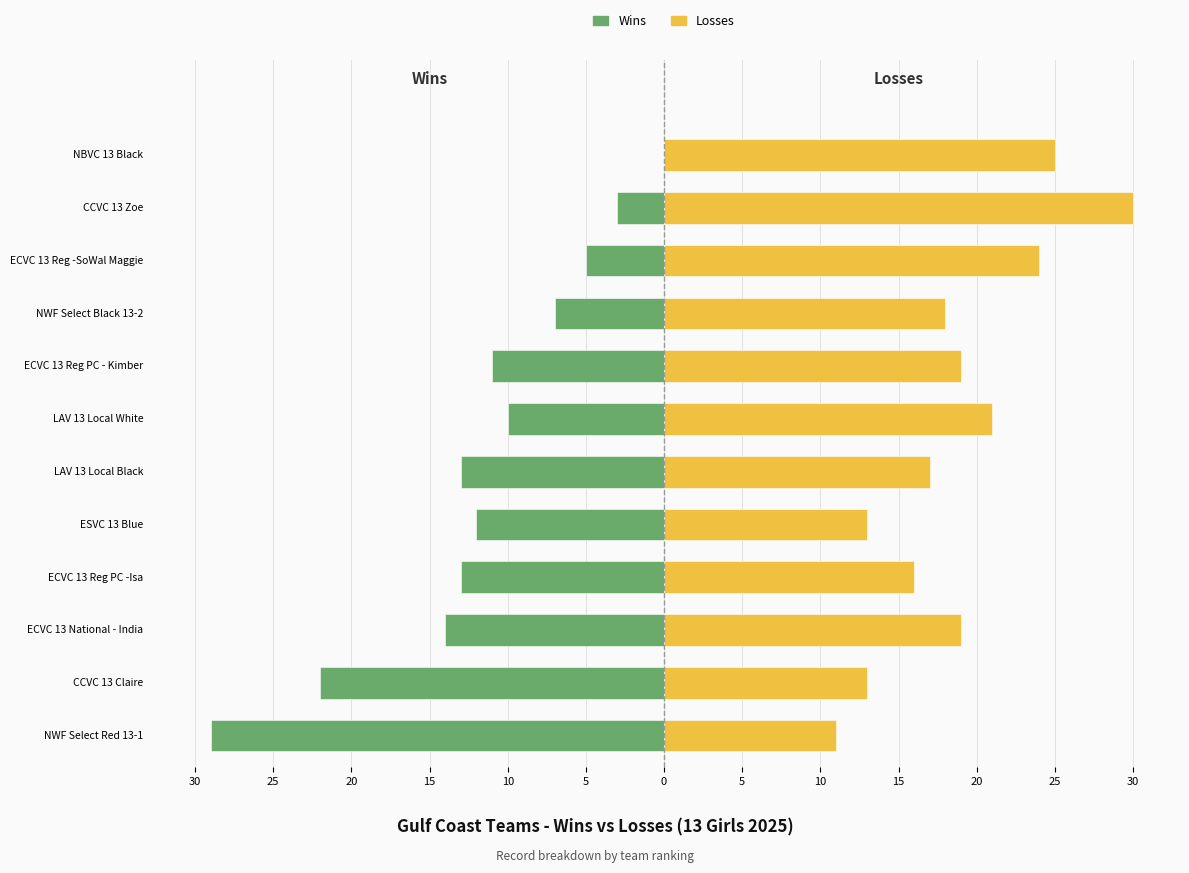

Does the chart contain any negative values?

Yes